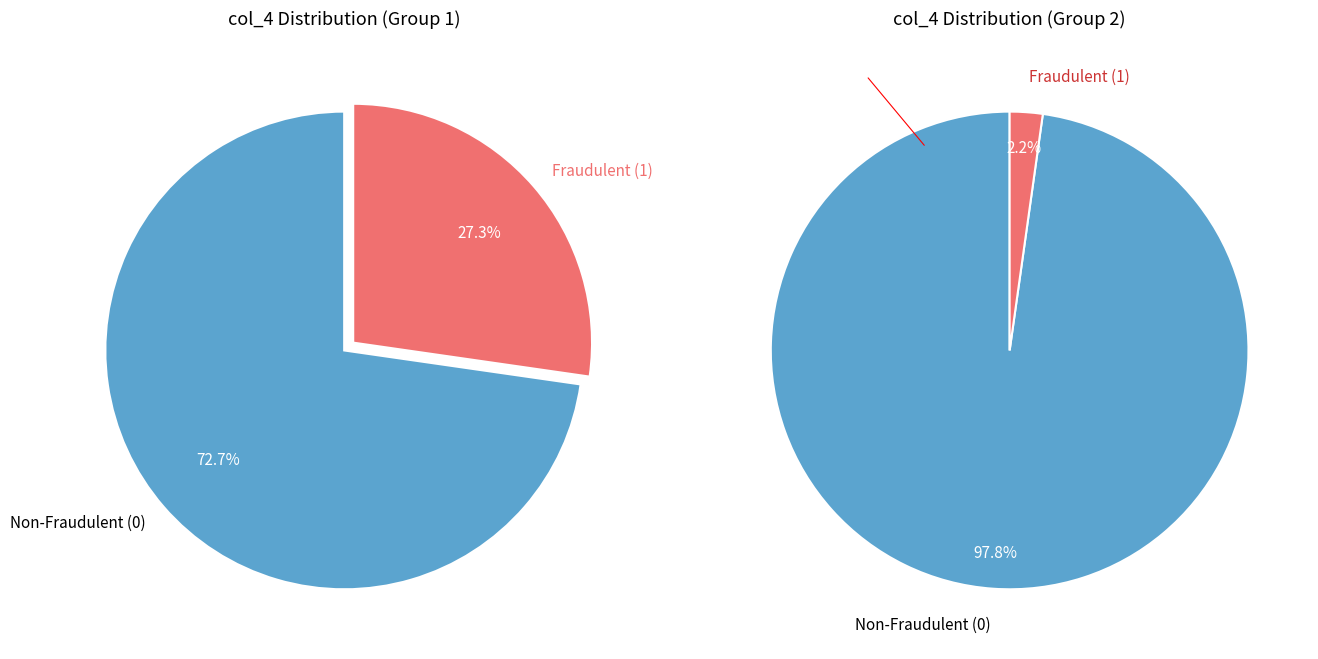

True or false: 8 accounts for 12% of the total.

False